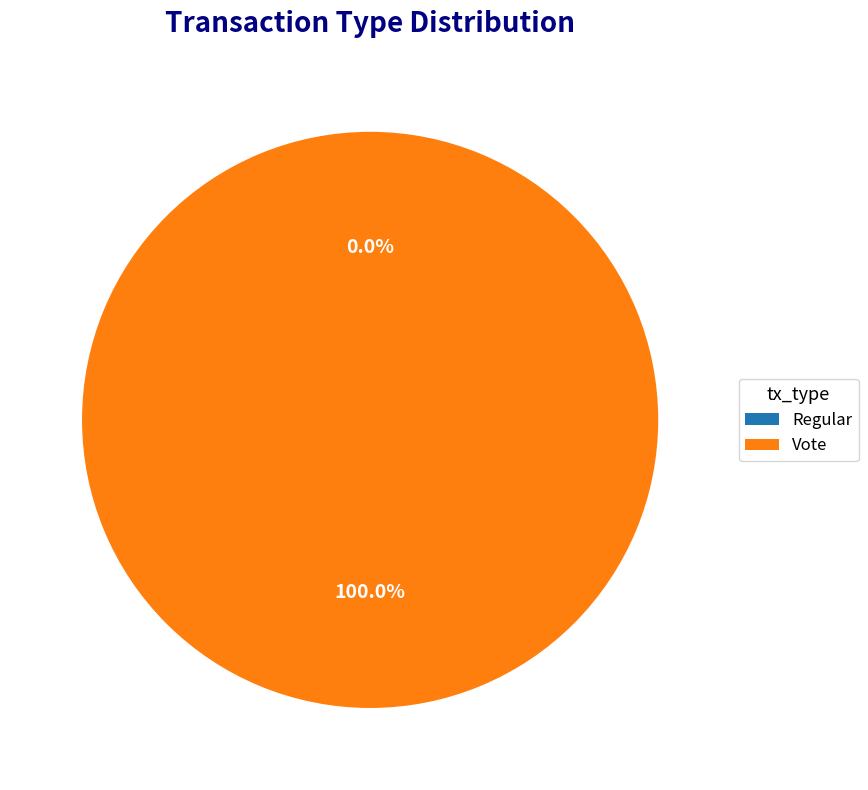

What is the majority slice?

Vote